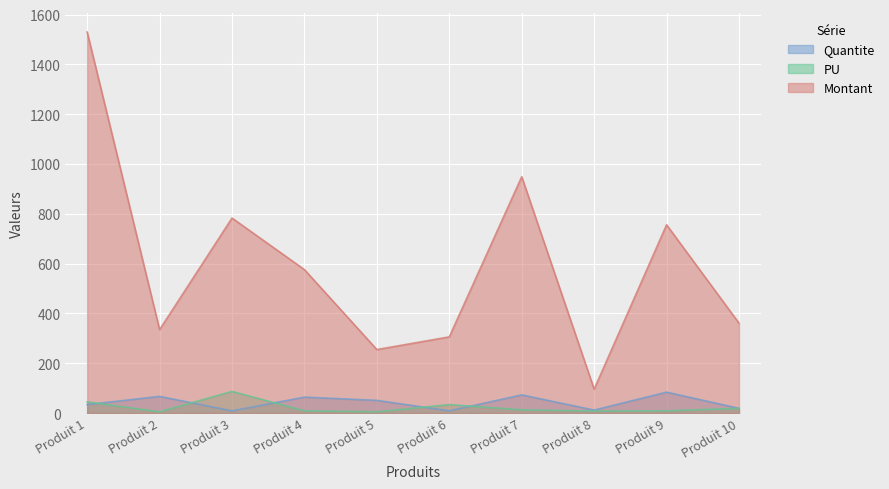

At how many categories does at least one series exceed 252?

9